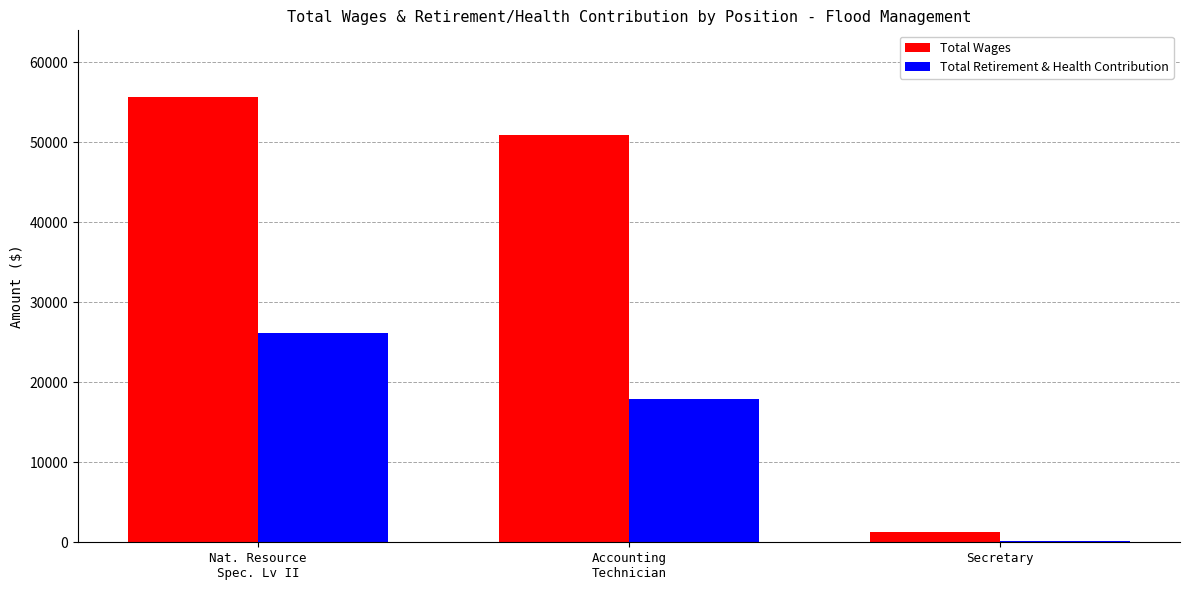

What is the maximum value shown in the chart?

55620